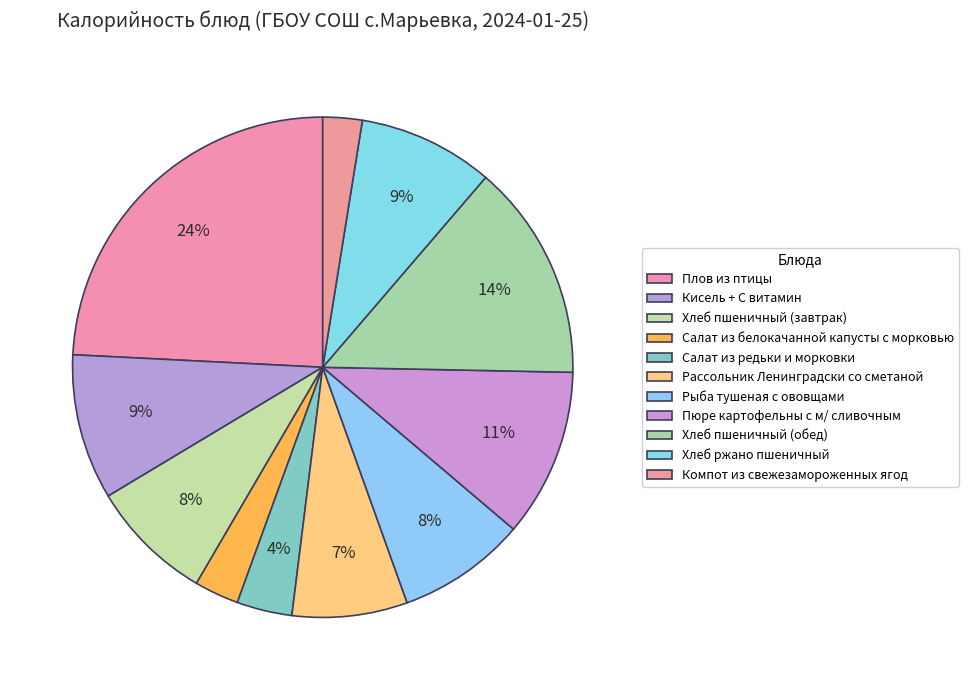

How many slices are in this pie chart?

11